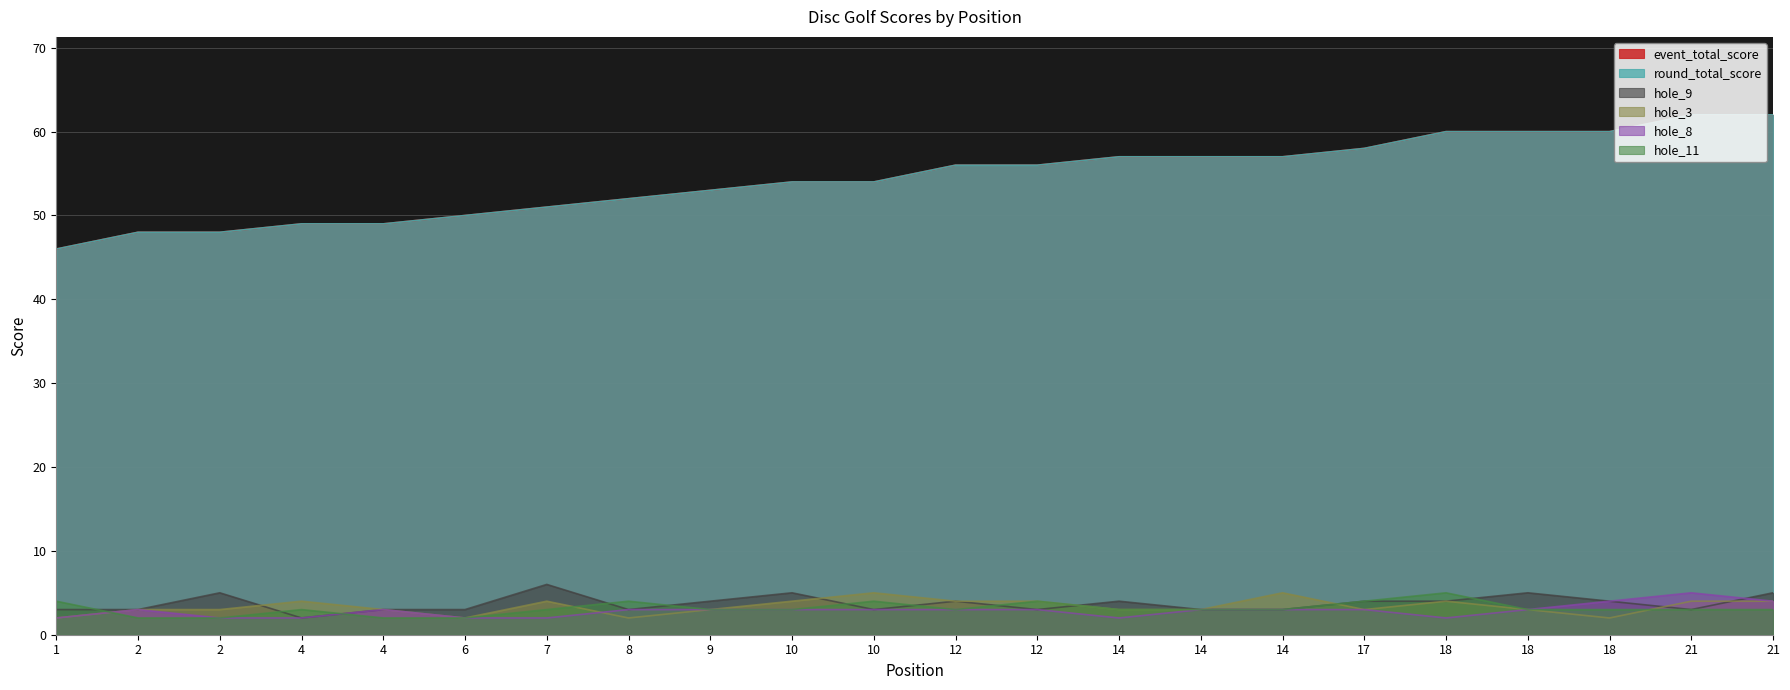

Between 14 and 21, which is larger?

21